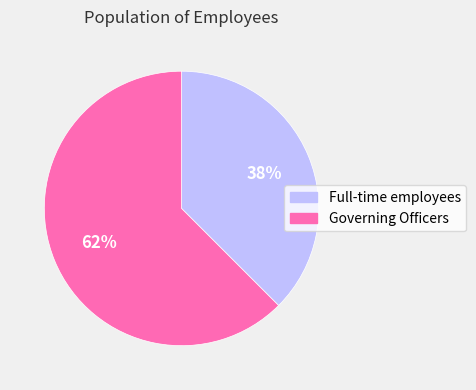

What is the smallest slice in the pie chart?

Full-time employees